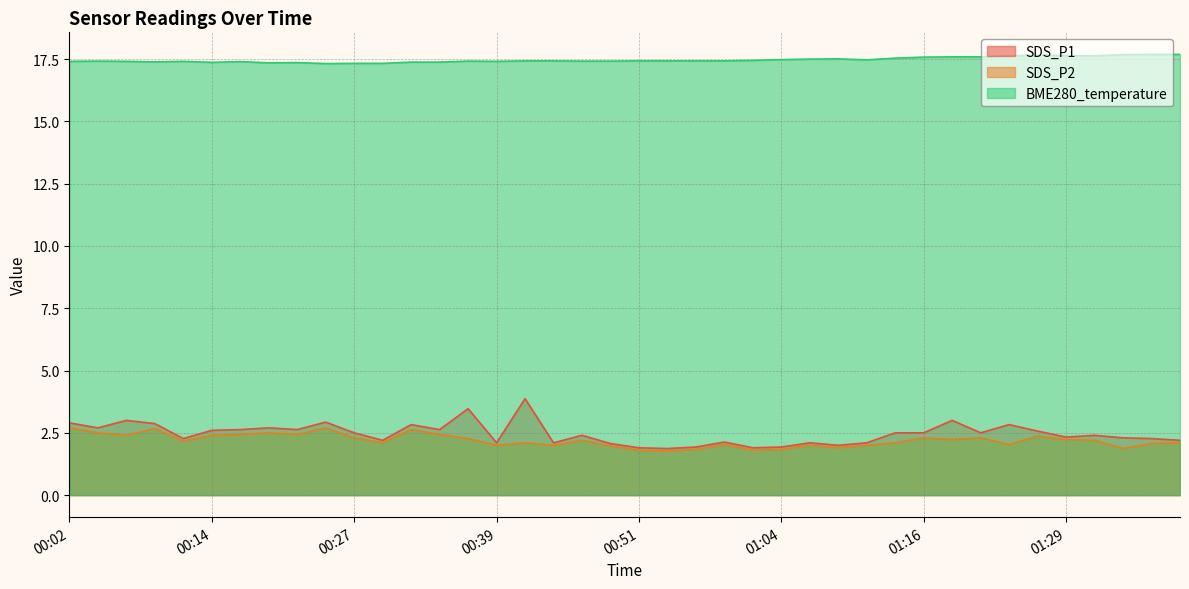

What is the label of the 29th point from the right?

00:29